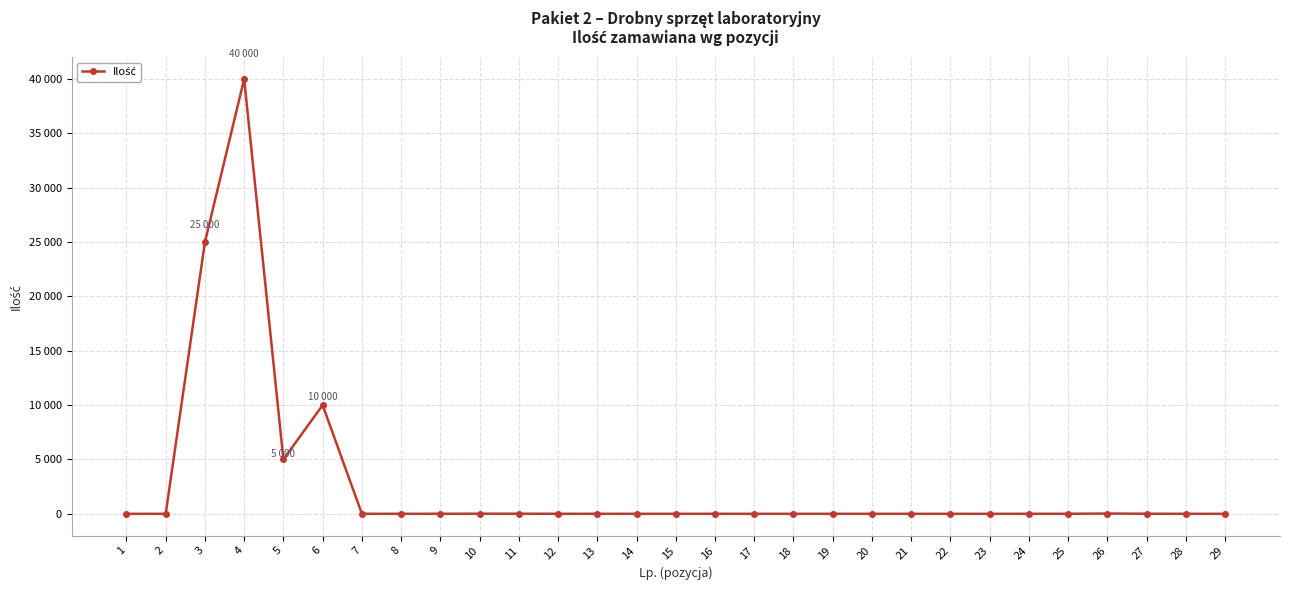

What is the minimum value shown in the chart?

1